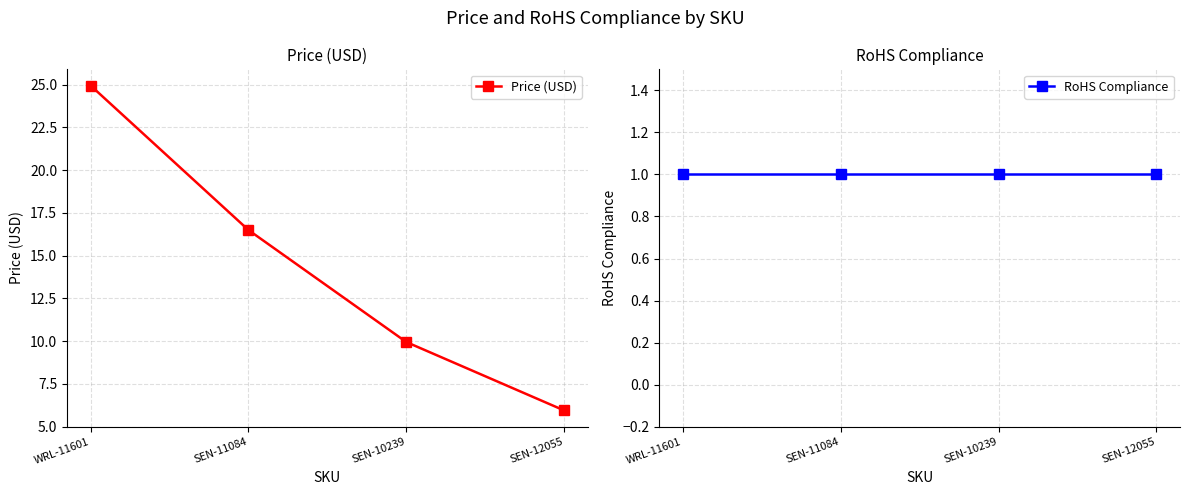

What is the total value across all series at WRL-11601?

25.9